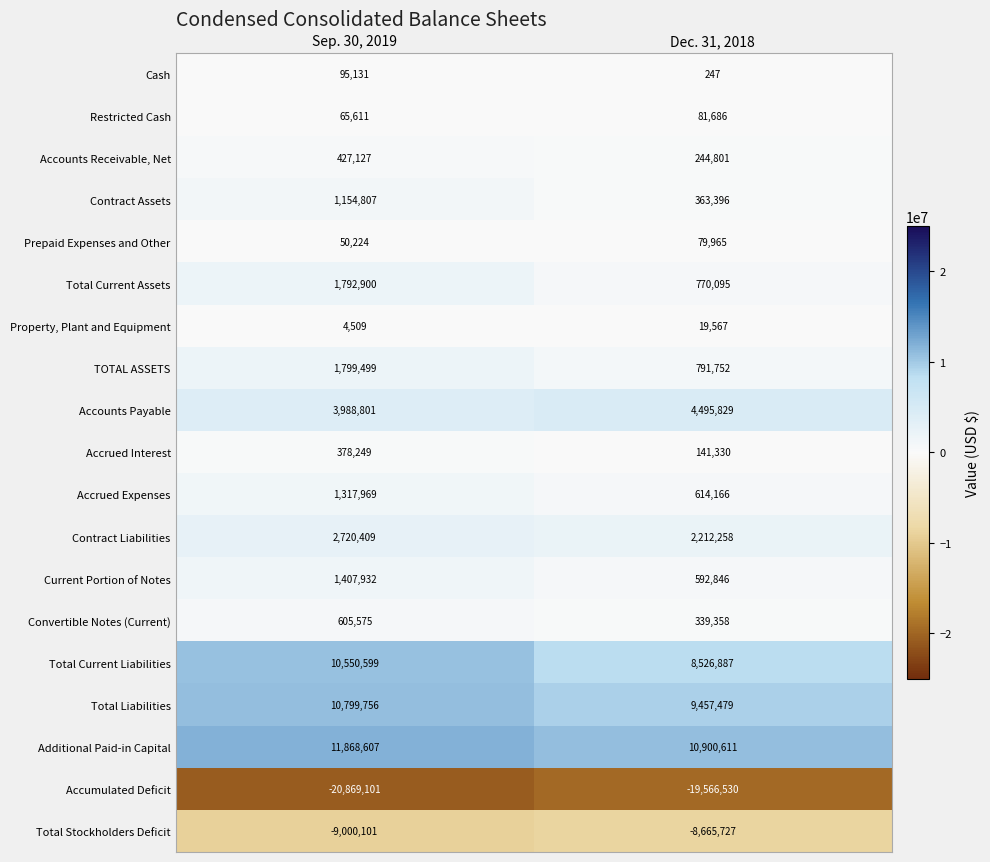

At which category does the chart reach its peak across all series?

Sep. 30, 2019